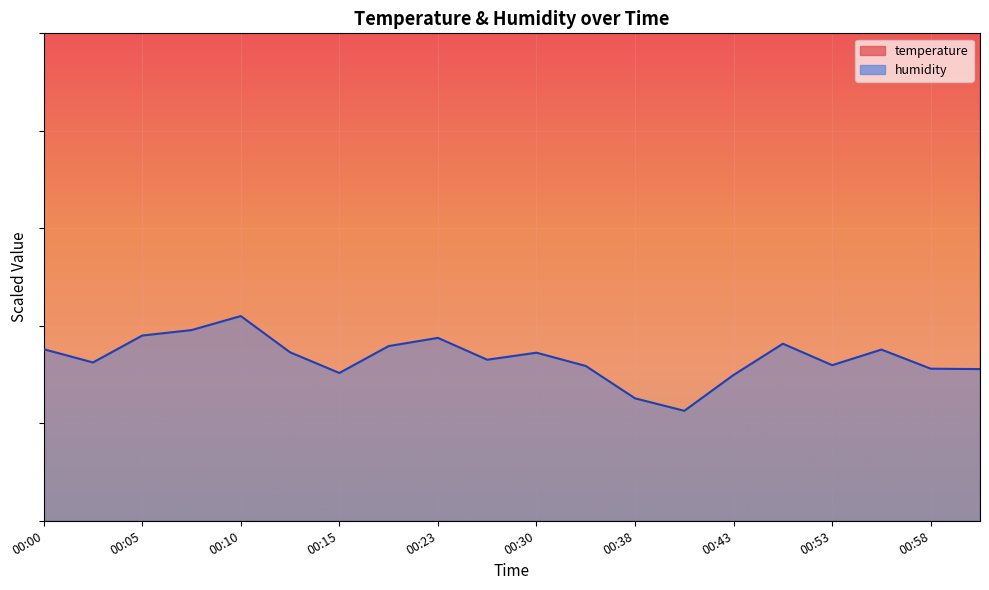

The temperature series shows 229.2 at 00:30. True or false?

False